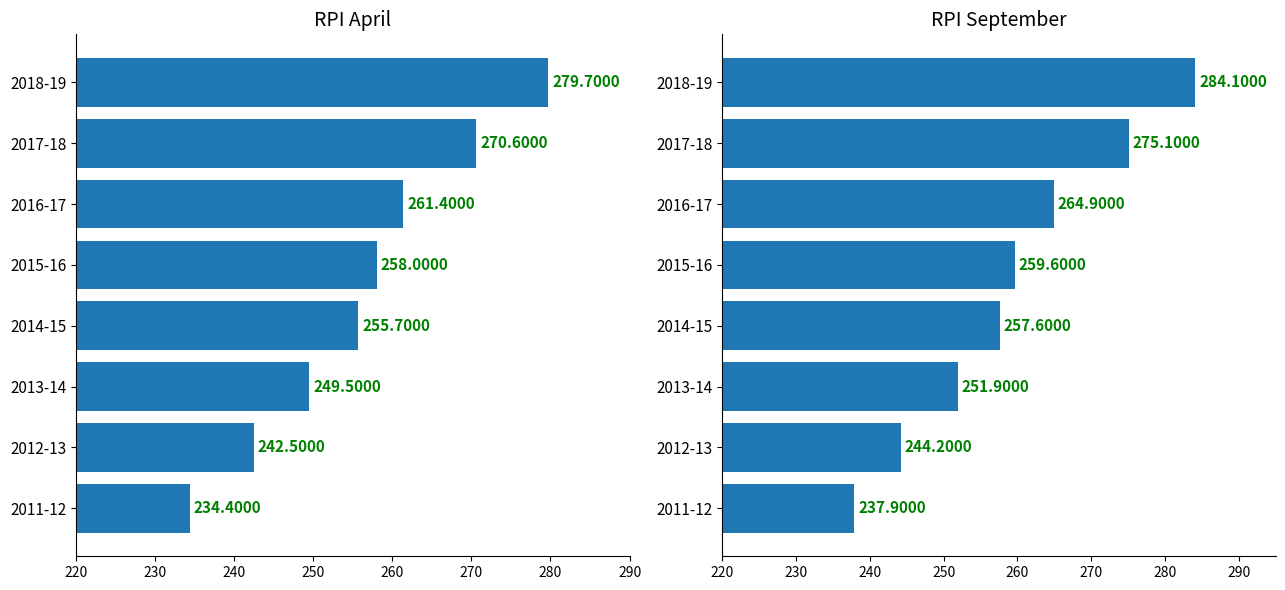

Which series changed the most between 2011-12 and 2016-17?

RPI April